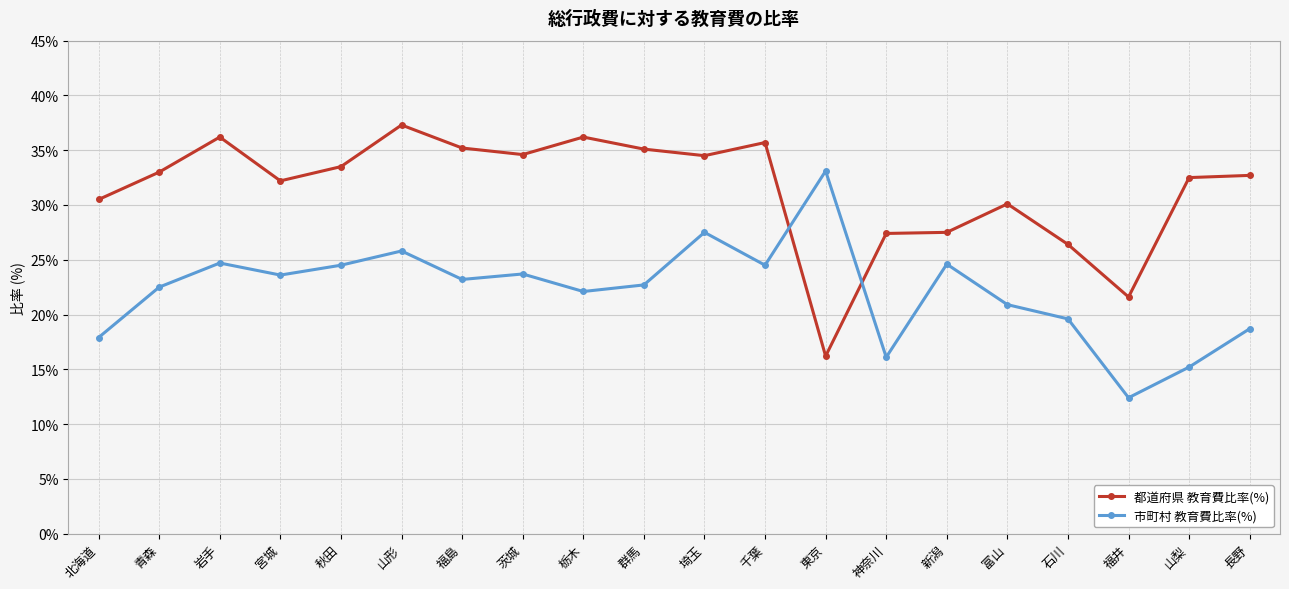

In 都道府県 教育費比率(%), how many points are higher than both neighbors (excluding endpoints)?

5